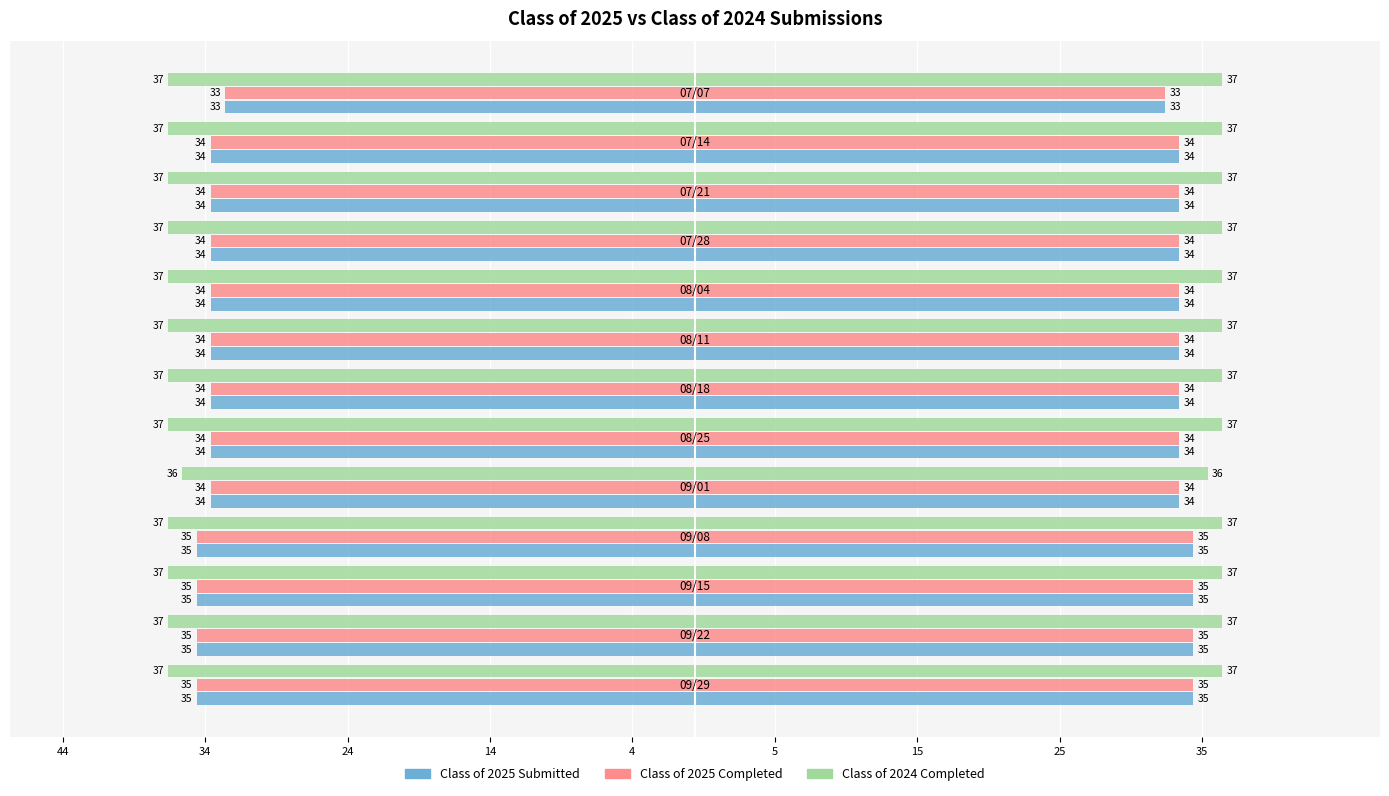

Reading right to left, what are all the values shown in this chart?

Class of 2025 Submitted: -33	-34	-34	-34	-34	-34	-34	-34	-34	-35	-35	-35	-35
Class of 2025 Completed: -33	-34	-34	-34	-34	-34	-34	-34	-34	-35	-35	-35	-35
Class of 2024 Completed: -37	-37	-37	-37	-37	-37	-37	-37	-36	-37	-37	-37	-37